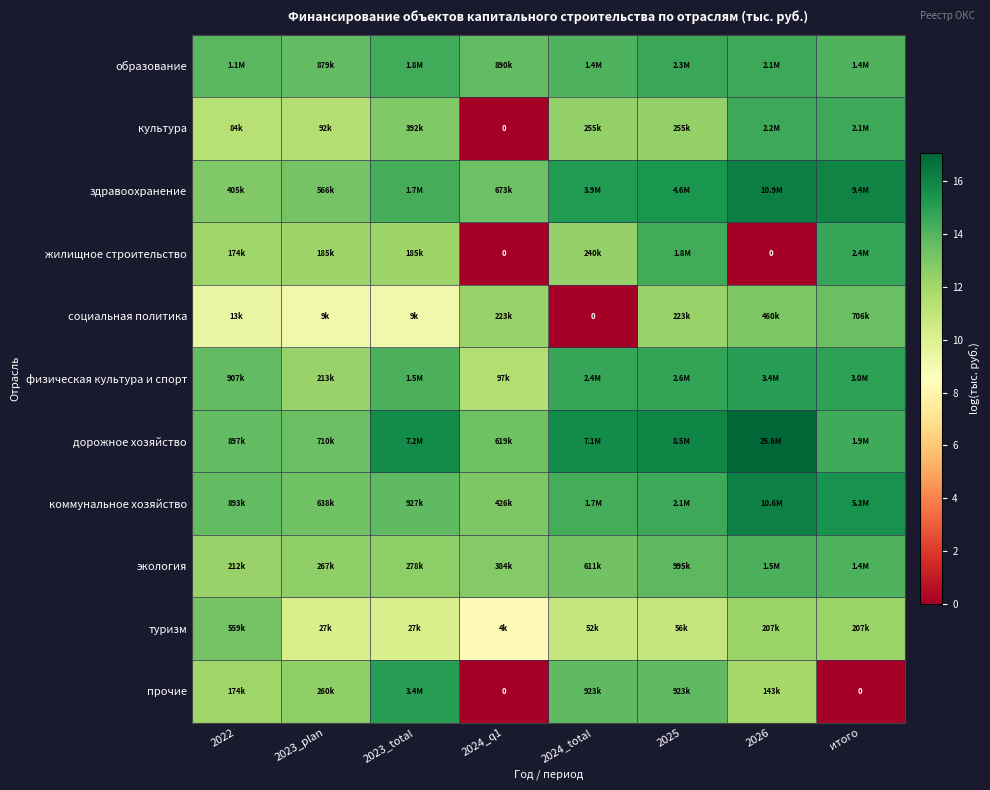

At 2023_plan, list the series in order from smallest to largest.

социальная политика, туризм, культура, жилищное строительство, физическая культура и спорт, прочие, экология, здравоохранение, коммунальное хозяйство, дорожное хозяйство, образование